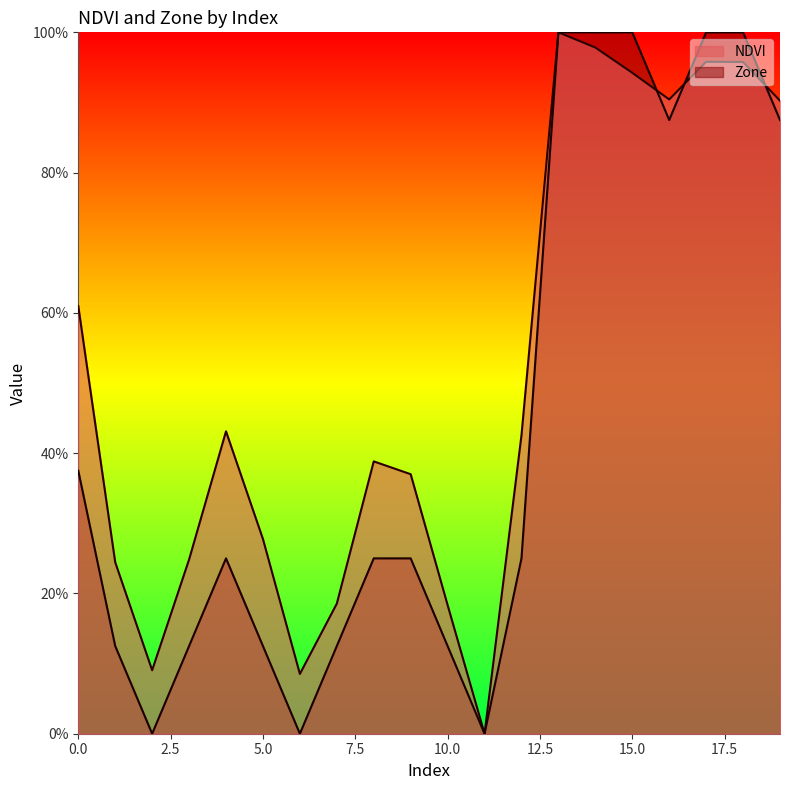

True or false: Zone and NDVI cross at least once.

True